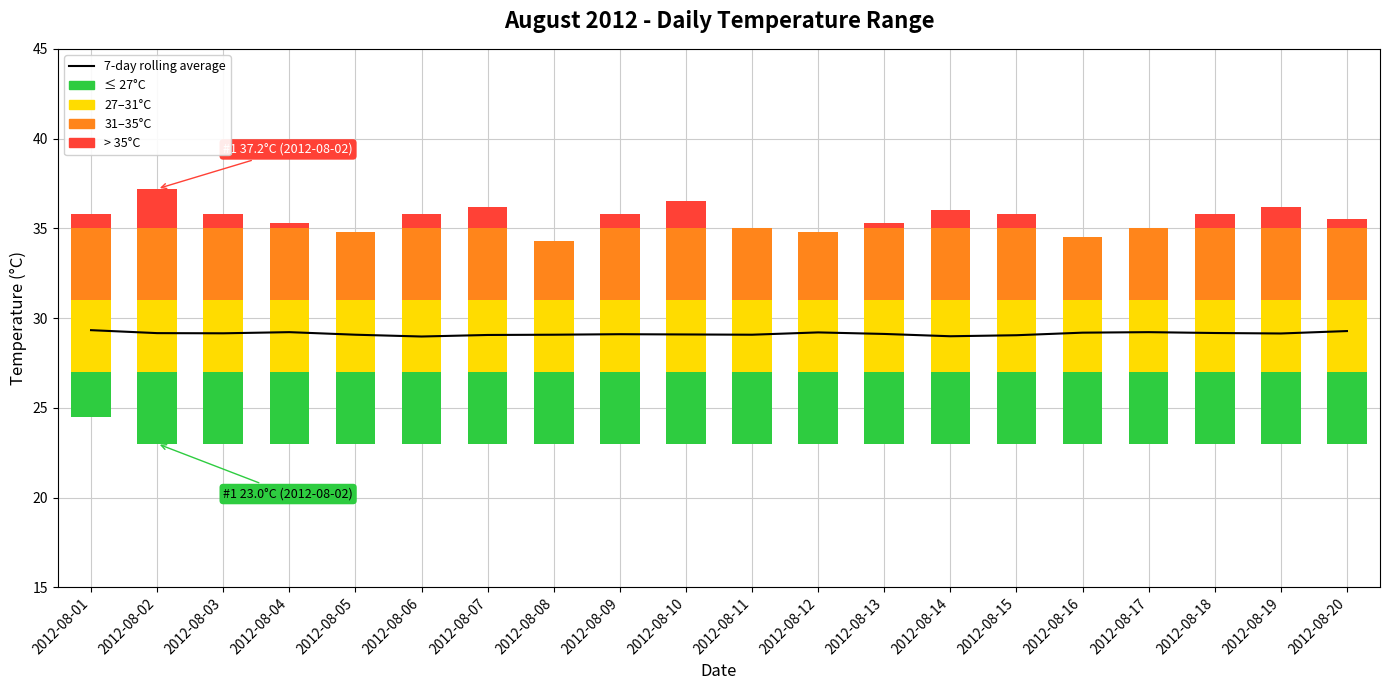

What is the value of the 6th bar from the left?

29.0